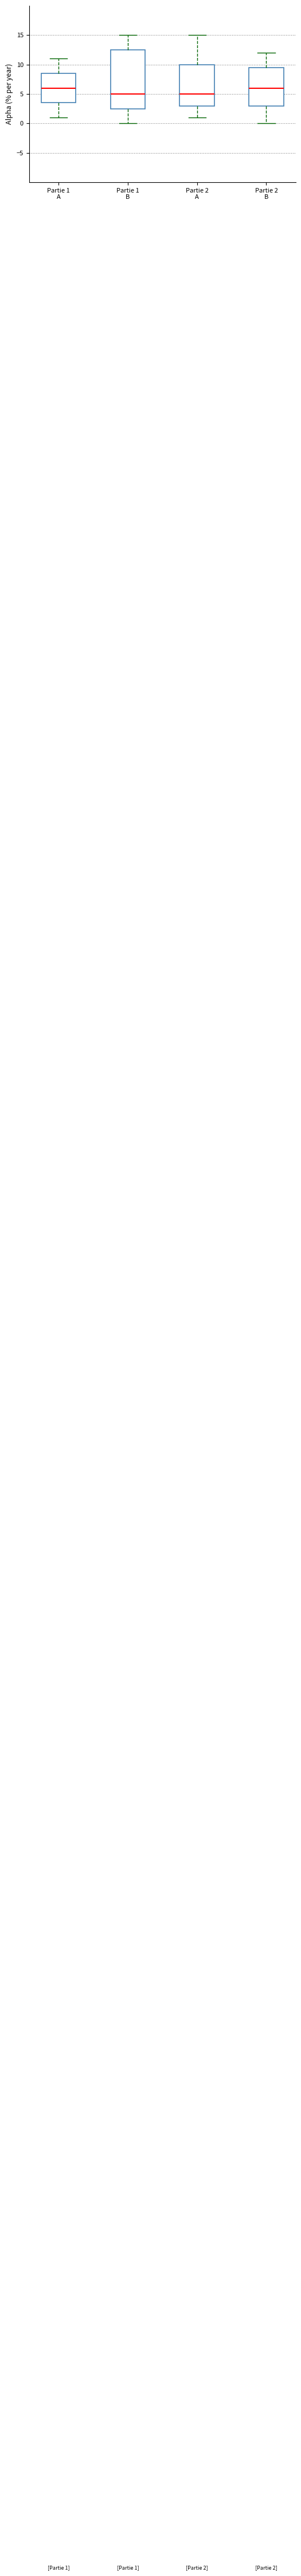

Which box is the tallest, from its lower edge to its upper edge?

Partie 1 B